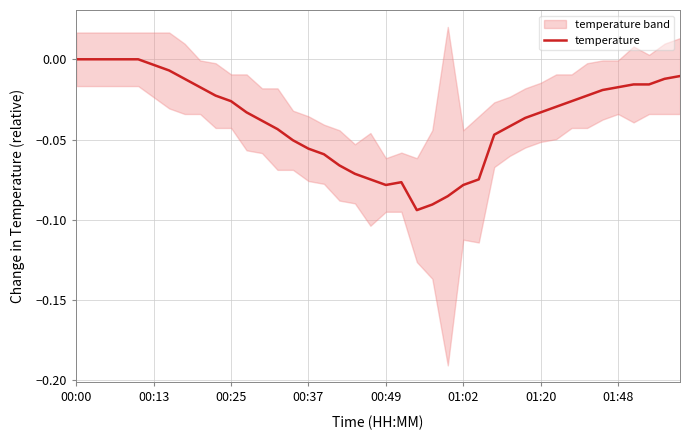

Where is the data nearest to the value 0?

00:00